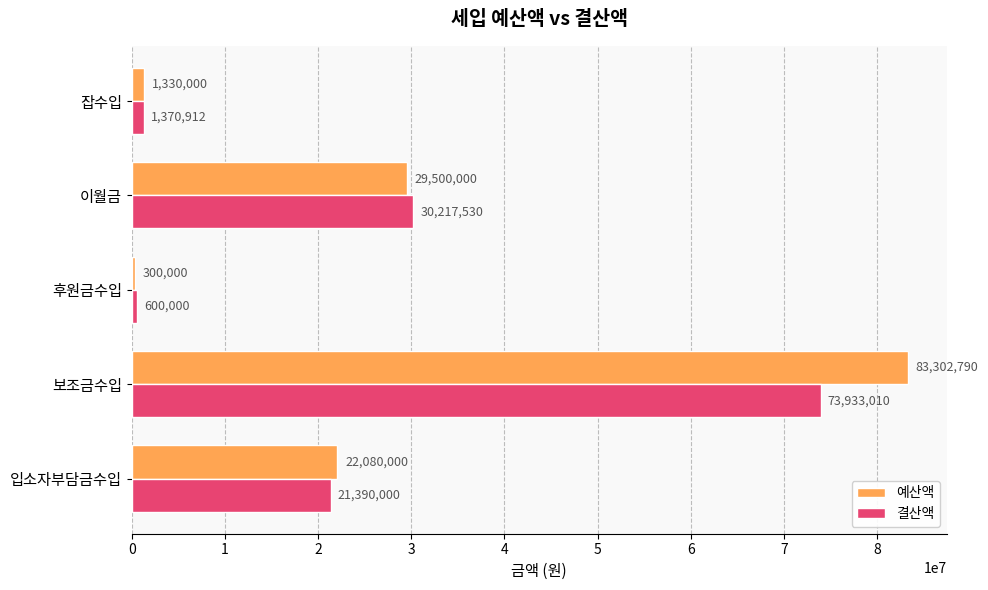

Count the number of categories in the chart.

5